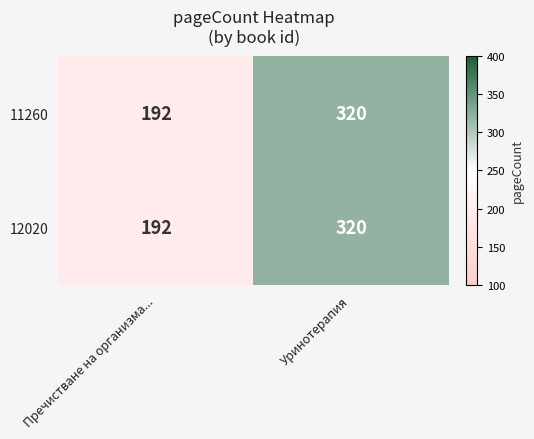

What is the difference between the 11260 values at Пречистване на организма... and Уринотерапия?

128